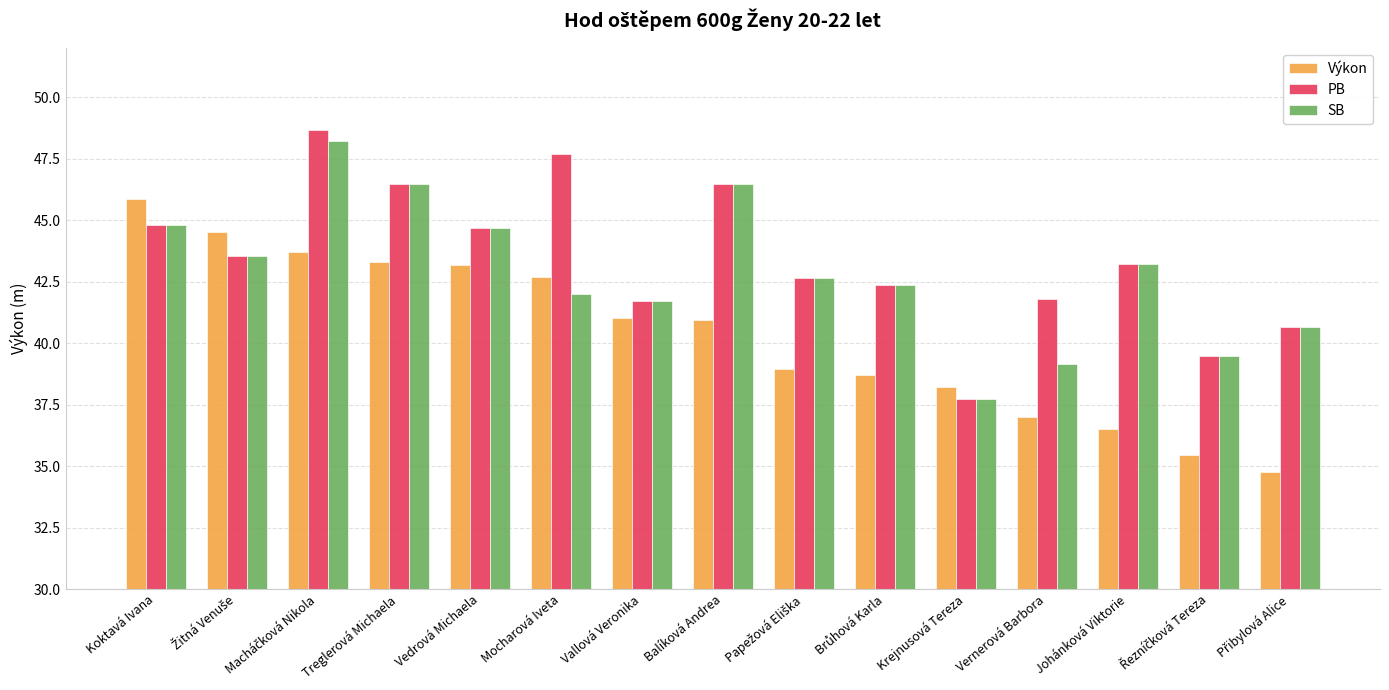

The value of PB at Vedrová Michaela is 58.6. True or false?

False